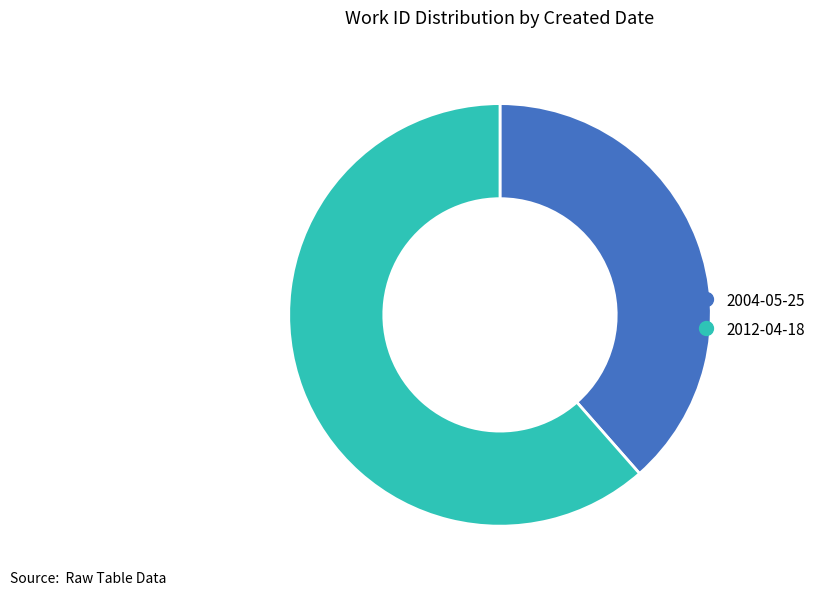

Which has a higher value, 2004-05-25 or 2012-04-18?

2012-04-18